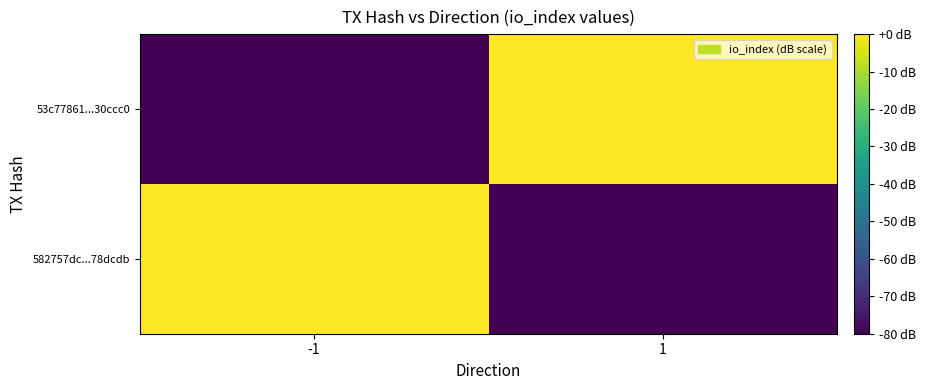

List the series in order of their peak value, lowest first.

53c77861...30ccc0, 582757dc...78dcdb